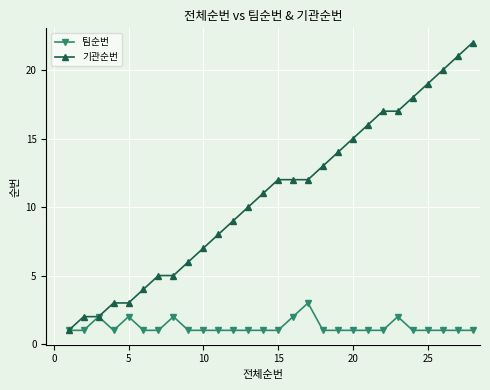

What is the maximum value for 팀순번?

3